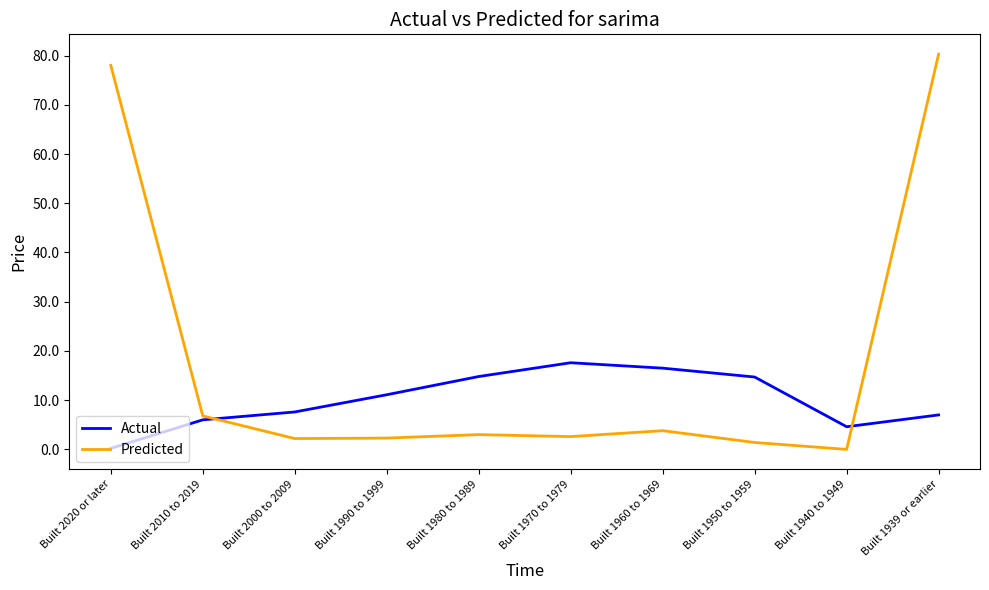

How many distinct data groups are displayed?

2